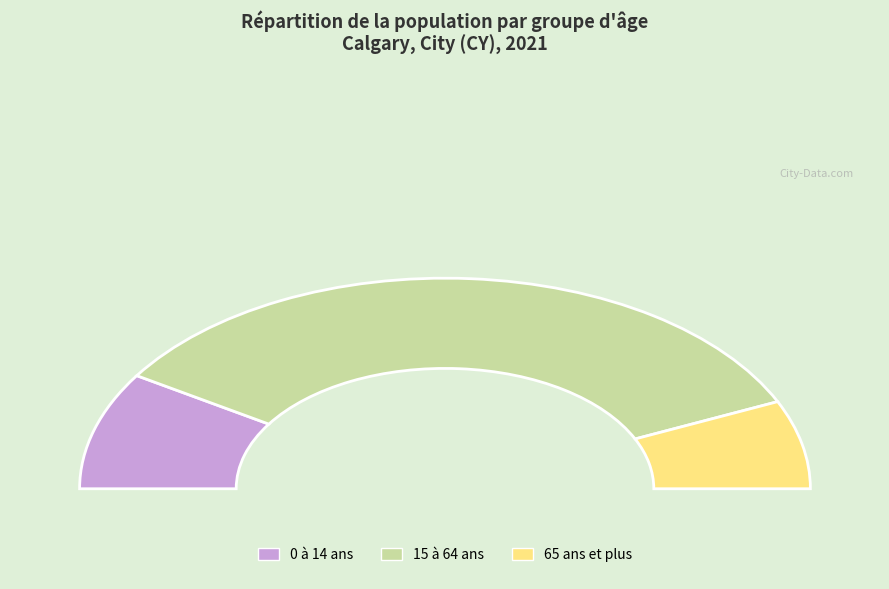

What is the total percentage of 0 à 14 ans and 65 ans et plus?

31.6%